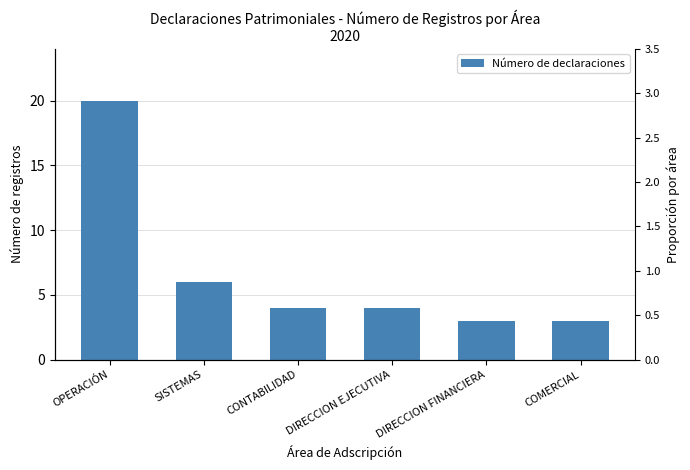

How many bars are there in total?

6